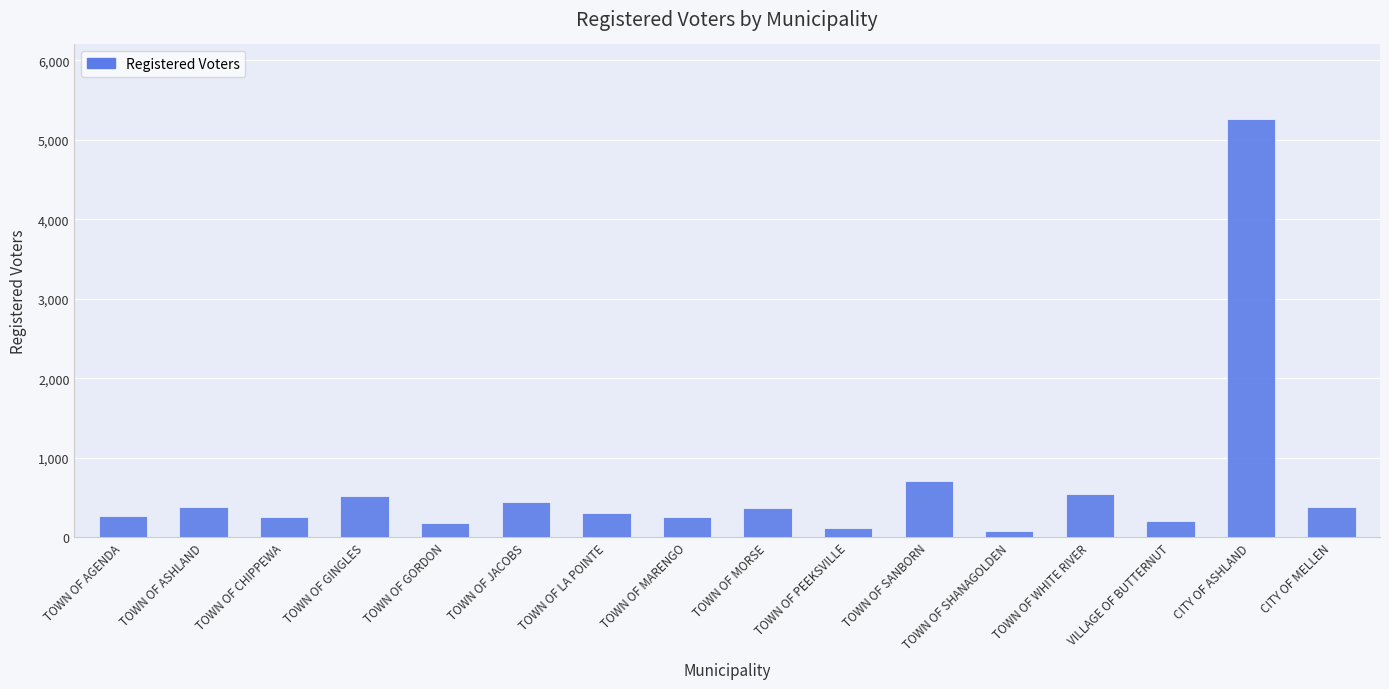

What is the change in value from TOWN OF SANBORN to CITY OF ASHLAND?

+4551